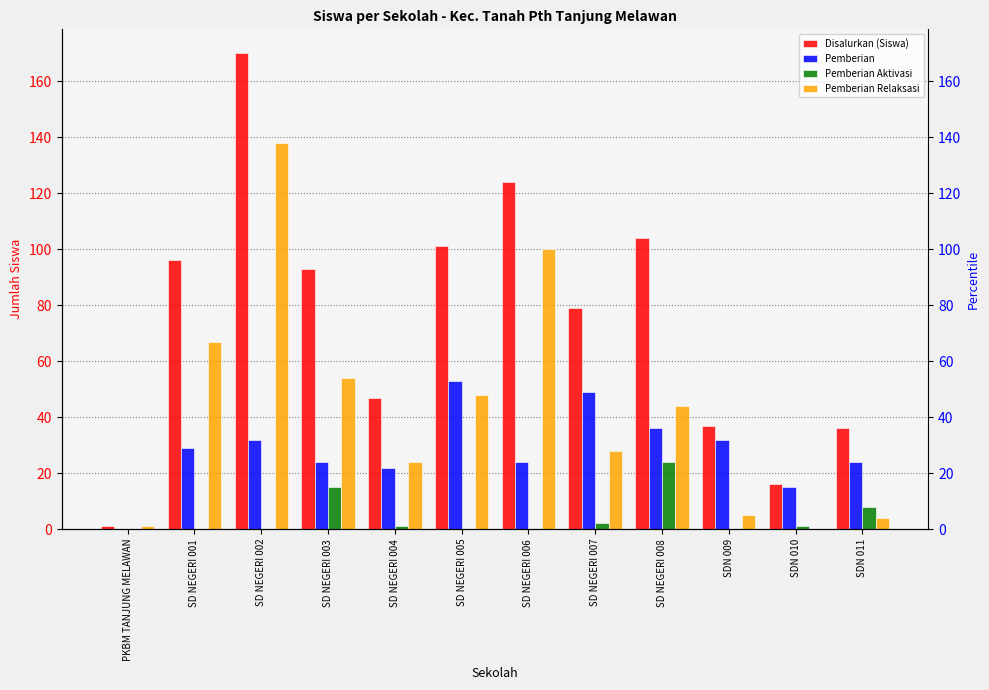

What is the label of the 2nd bar from the right?

SDN 010